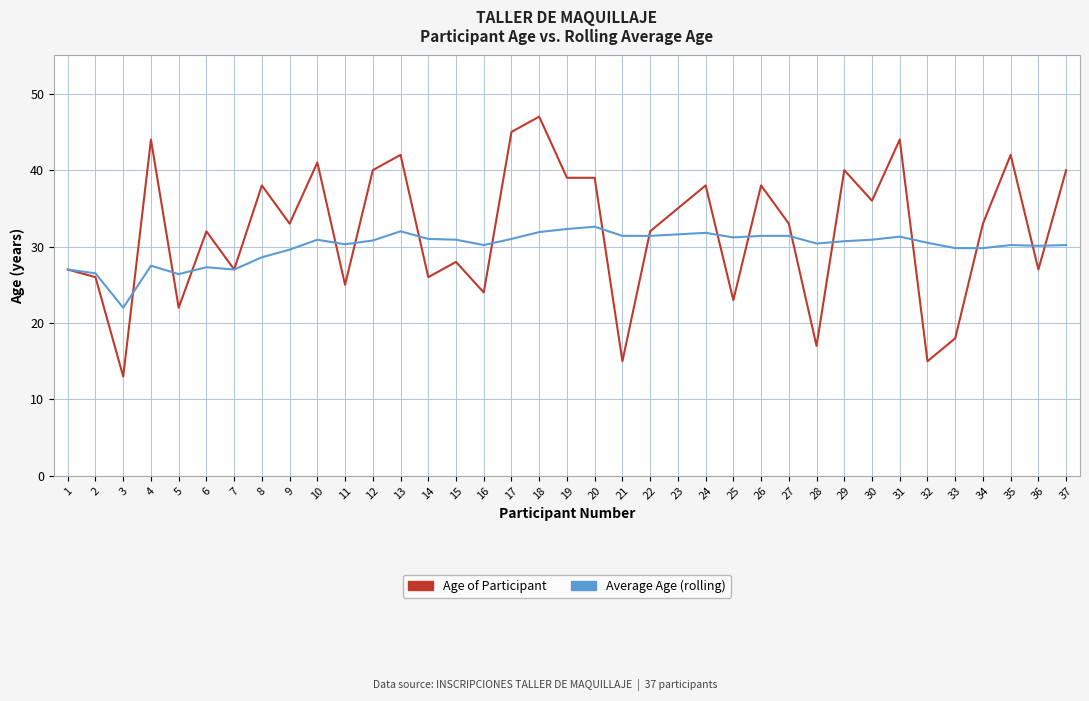

At which label does Age of Participant reach its minimum?

3